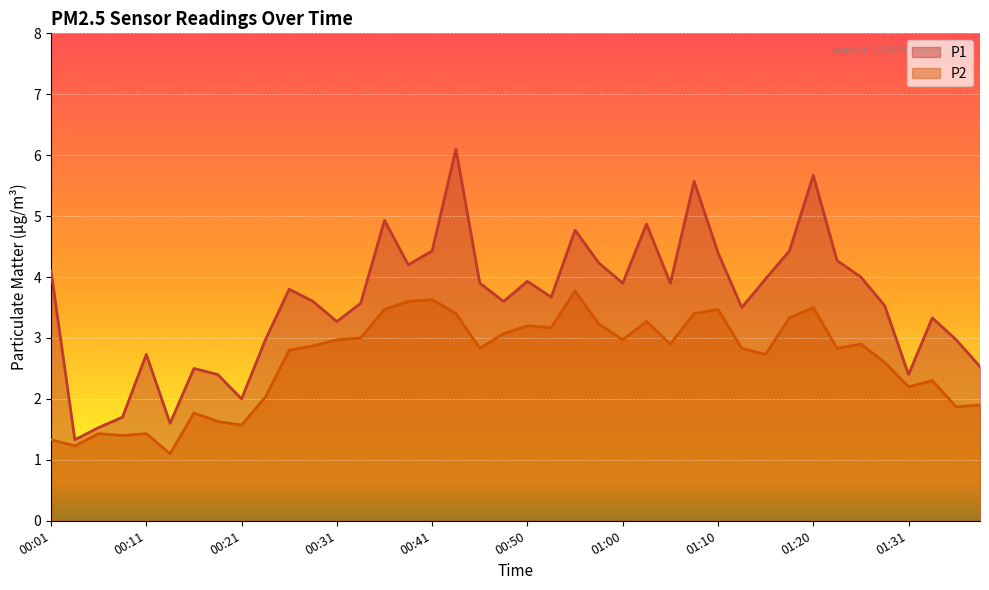

True or false: P1 and P2 intersect in this chart.

False